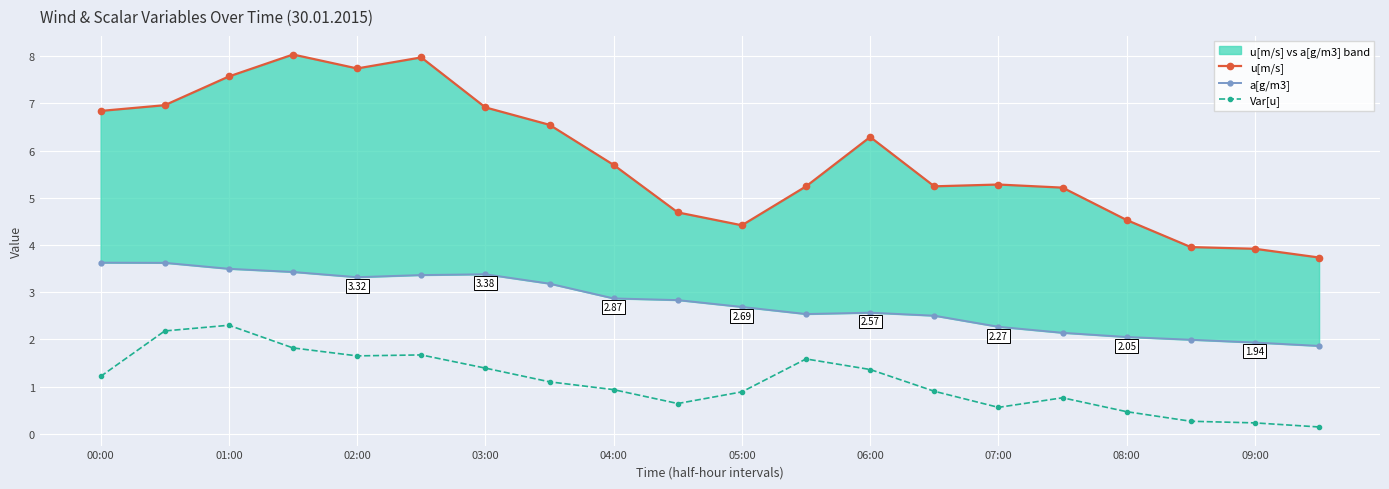

What is the spread (max minus min) of values at 07:00?

4.7